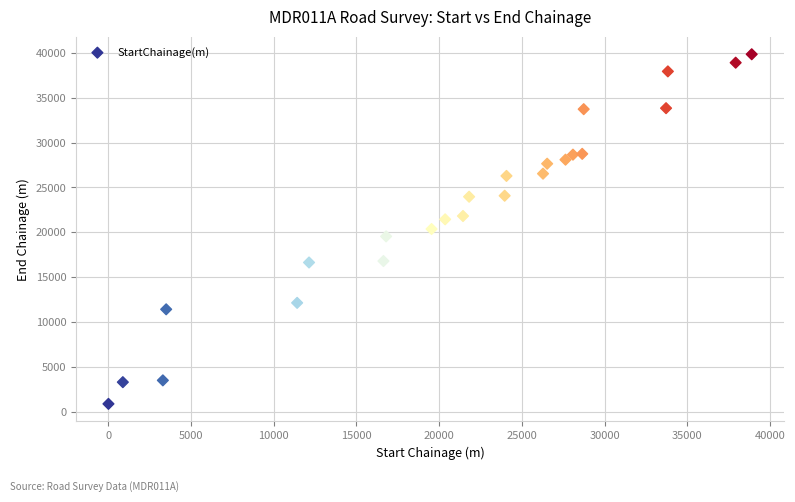

What is the range of X values (max minus min)?

38900